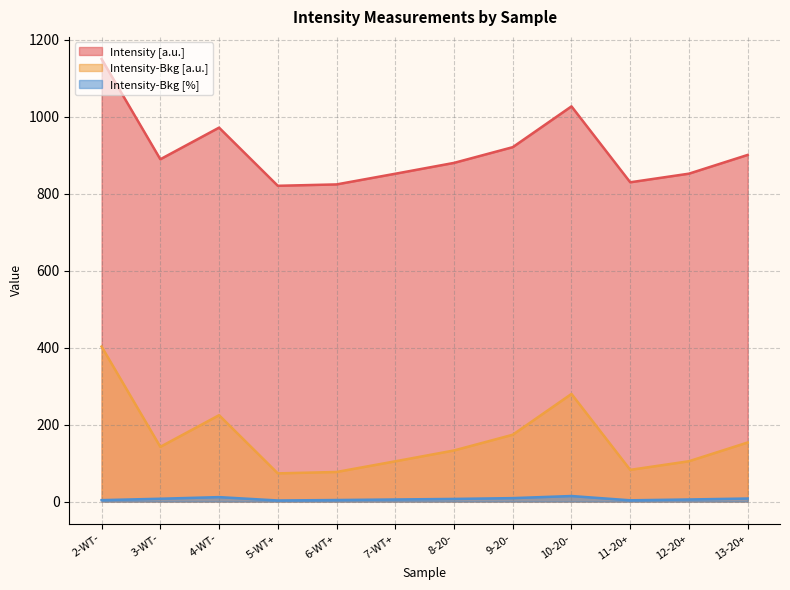

List the labels in order of Intensity-Bkg [%] value, smallest first.

5-WT+, 11-20+, 2-WT-, 6-WT+, 7-WT+, 12-20+, 8-20-, 3-WT-, 13-20+, 9-20-, 4-WT-, 10-20-